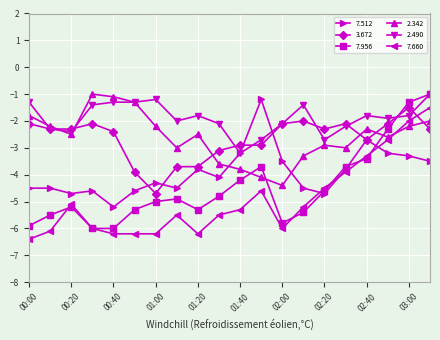

In 7.660, how many points are higher than both neighbors (excluding endpoints)?

3